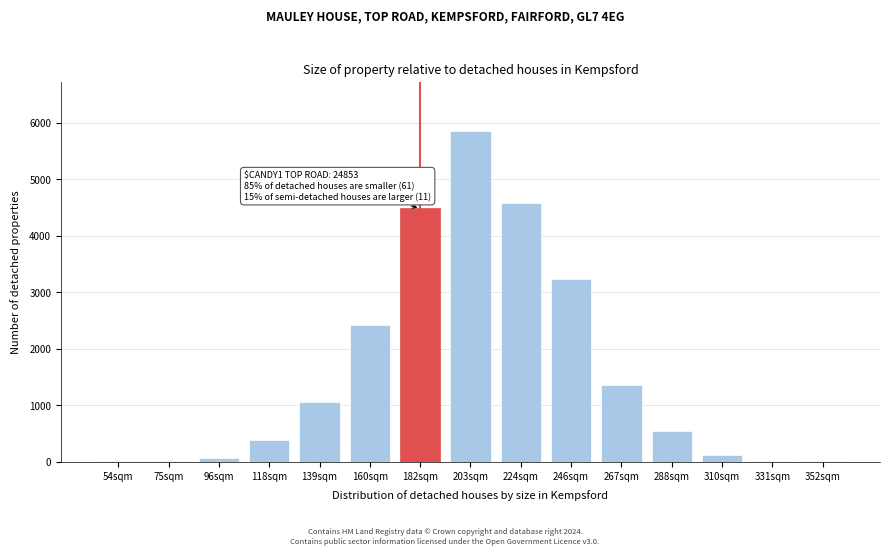

Approximately how many times larger is the value at 118sqm compared to 139sqm?

0.4